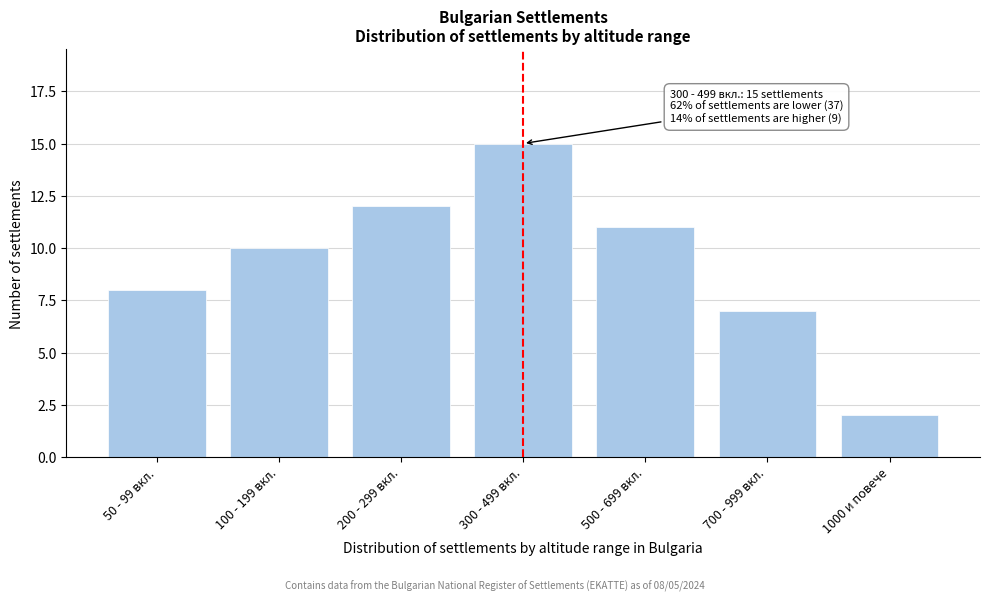

Reading left to right, extract all data points from this chart.

50 - 99 вкл.=8	100 - 199 вкл.=10	200 - 299 вкл.=12	300 - 499 вкл.=15	500 - 699 вкл.=11	700 - 999 вкл.=7	1000 и повече=2